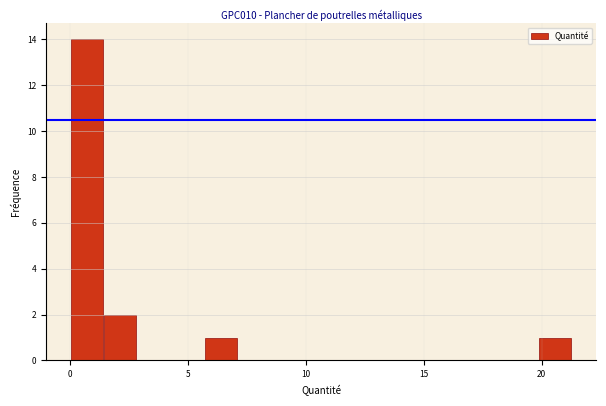

Around what value on the x-axis is the tallest bar? Give the approximate position of its centre, as read against the axis.

0.5